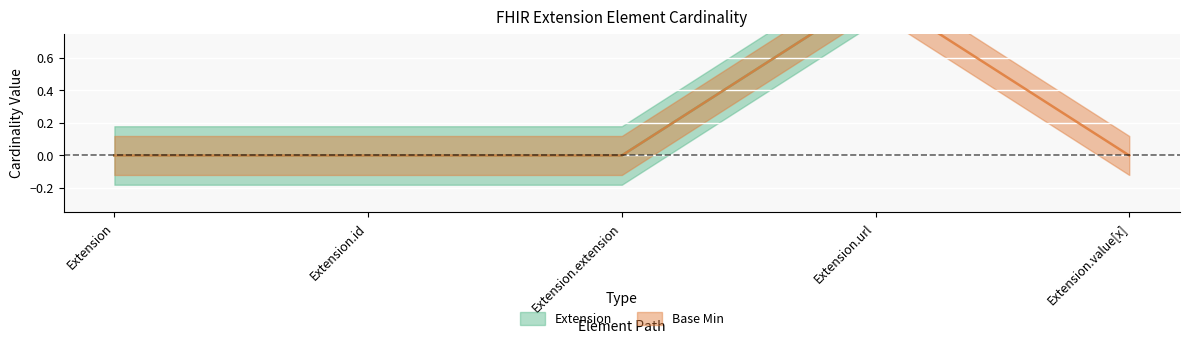

Reading left to right, list all the values displayed in this chart.

Extension: 0	0	0	1	1
Base Min: 0	0	0	1	0